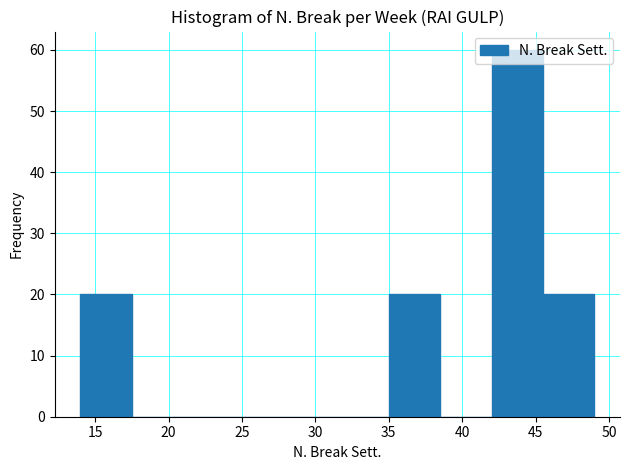

What is the height of the bar covering 35.0 to 38.5 on the x-axis? The values are not printed on the chart, so give them approximately, as read against the axis.

20